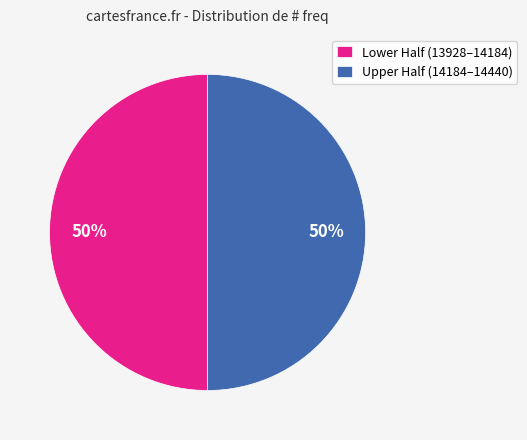

To the nearest percent, what is the average slice percentage?

50%